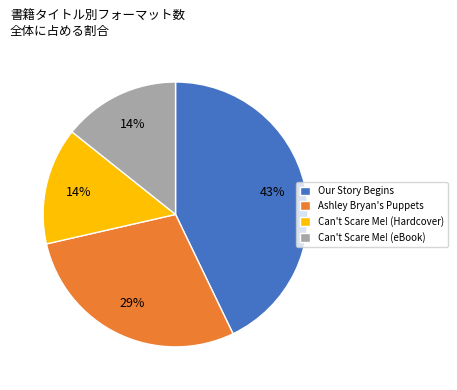

Is there any slice that represents more than half of the pie?

No